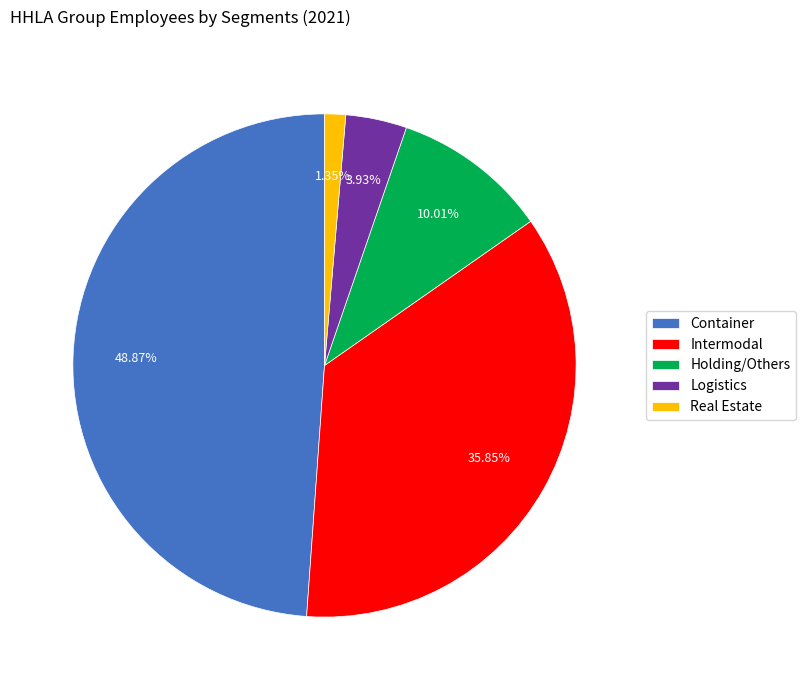

To the nearest percent, what is the difference between the Real Estate and Logistics slice percentages?

3%